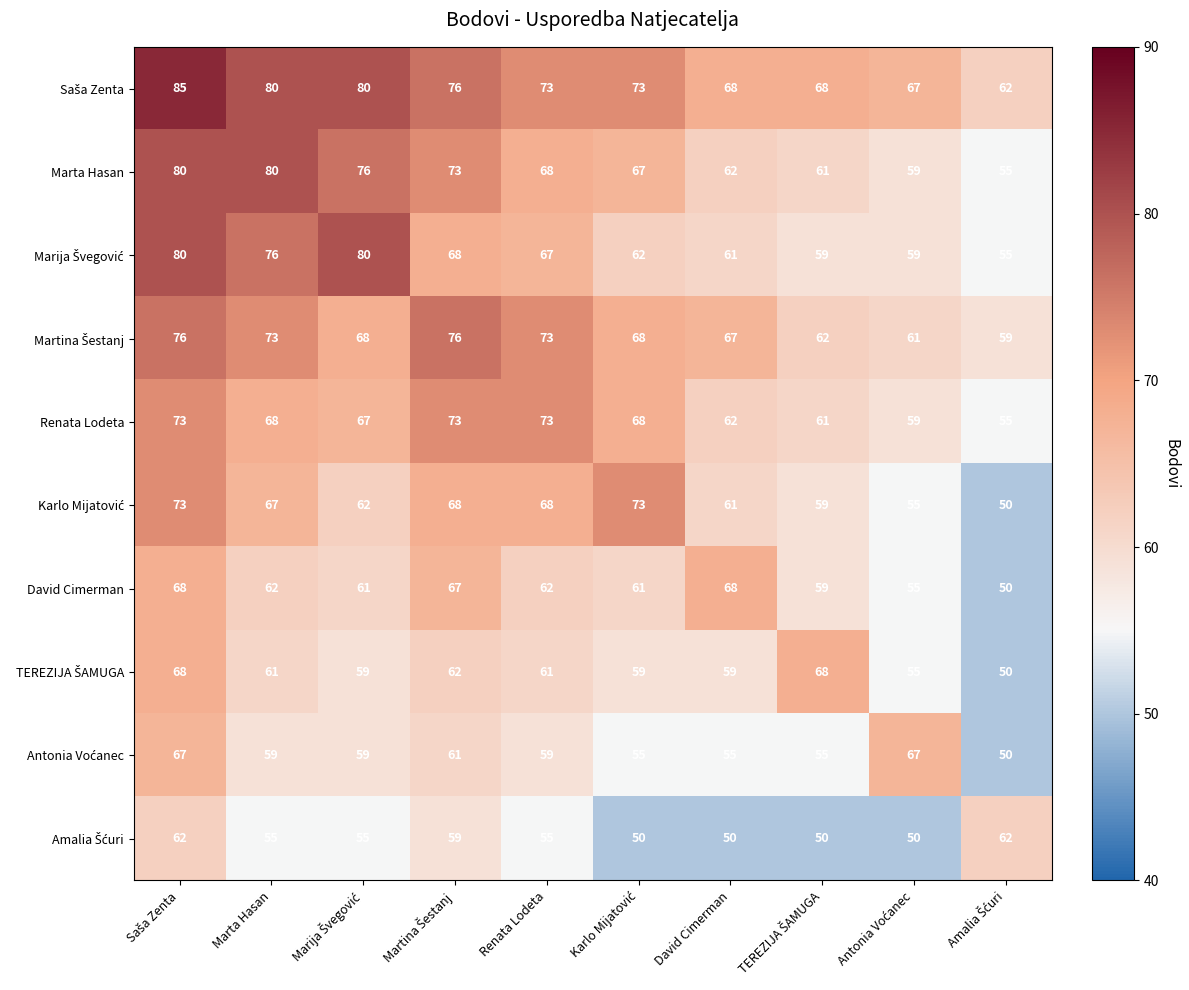

What is the spread (max minus min) of values at Marta Hasan?

25